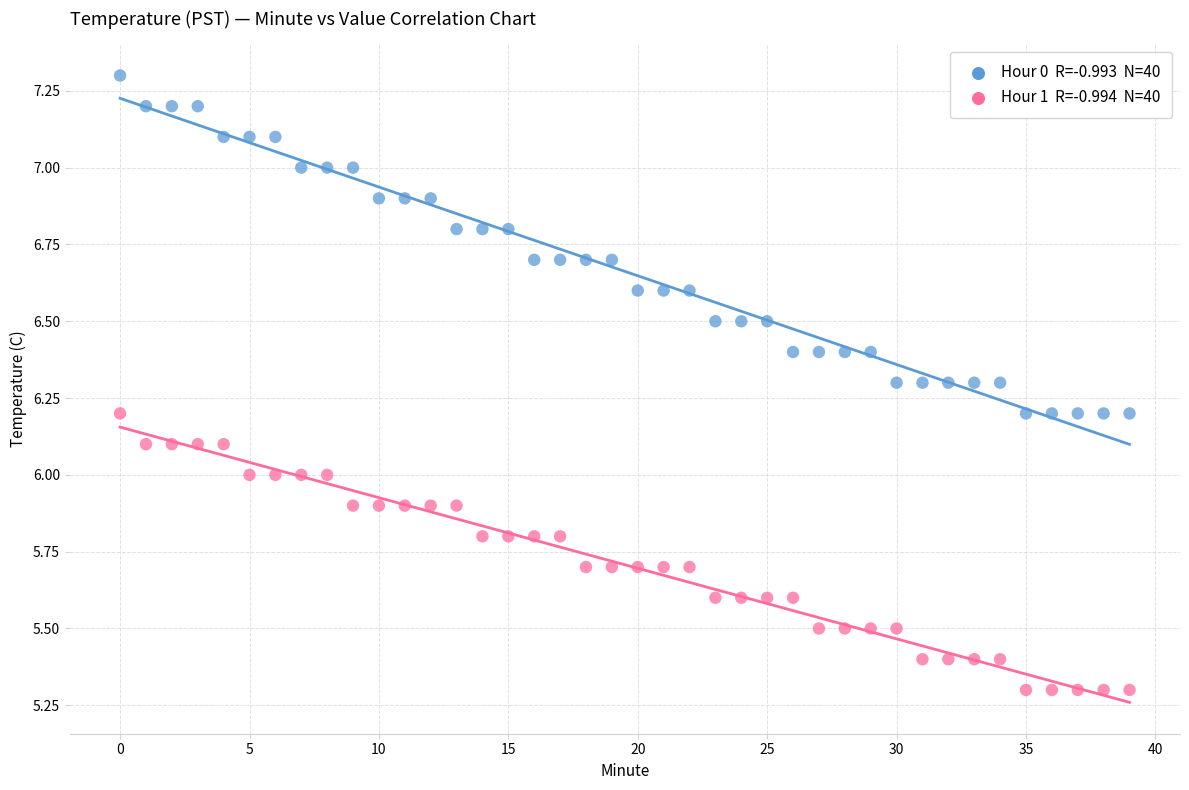

Across all data points, what is the range of Y values (max minus min)?

2.0